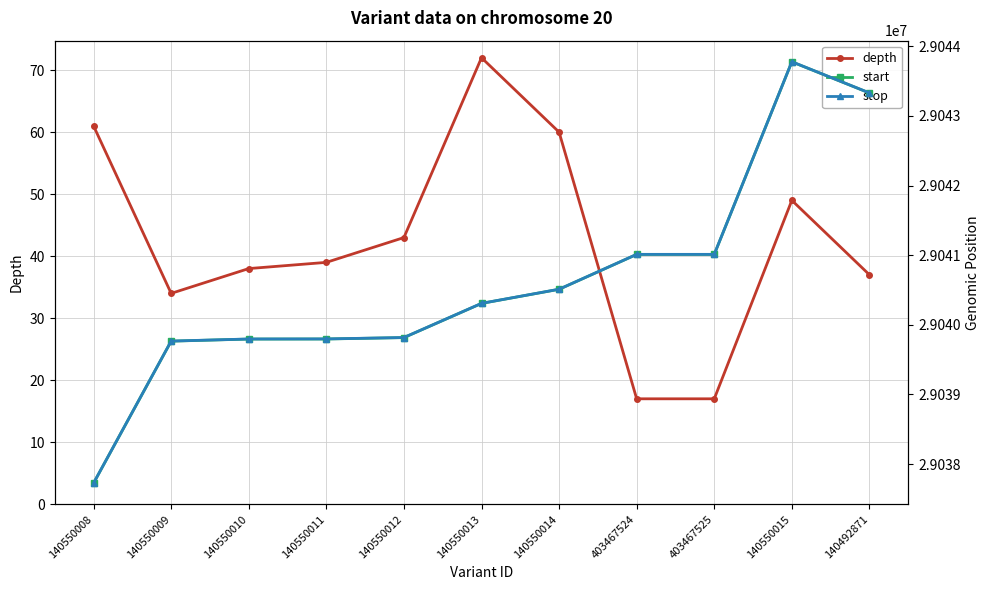

Rank the series by their maximum value, from highest to lowest.

stop, start, depth